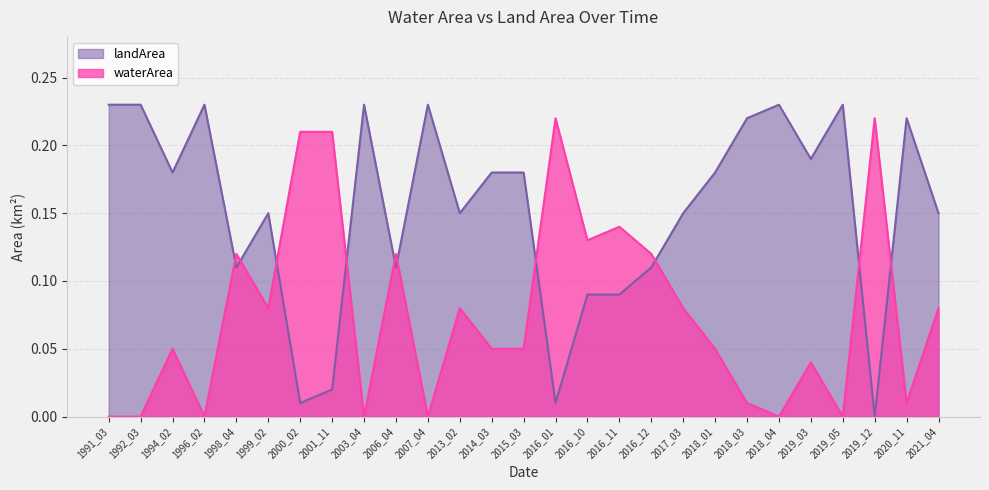

True or false: waterArea has a value of 0.0 at 2018_03.

False